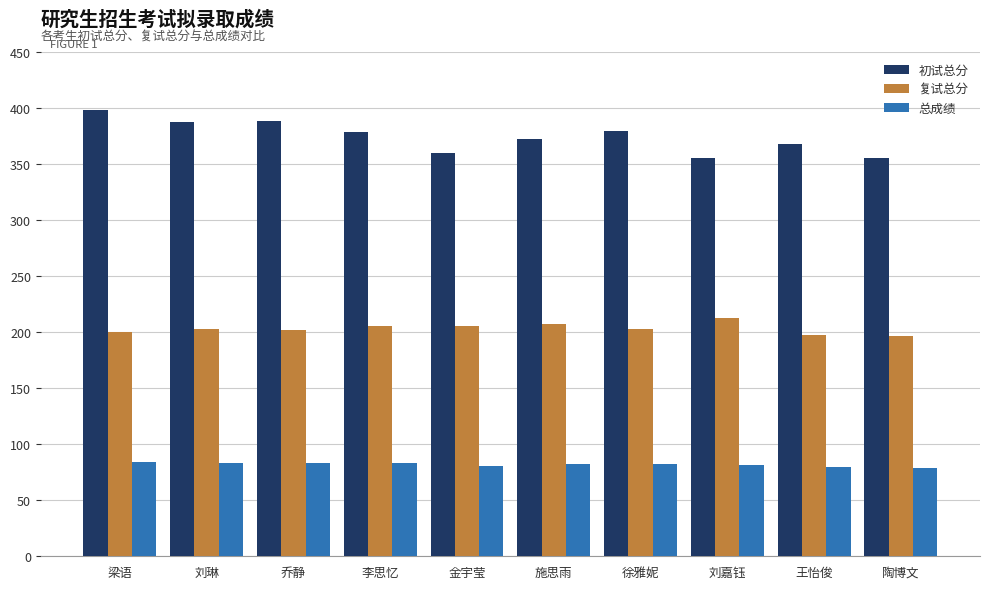

Is the value of 总成绩 at 金宇莹 greater than the value of 复试总分 at 王怡俊?

No